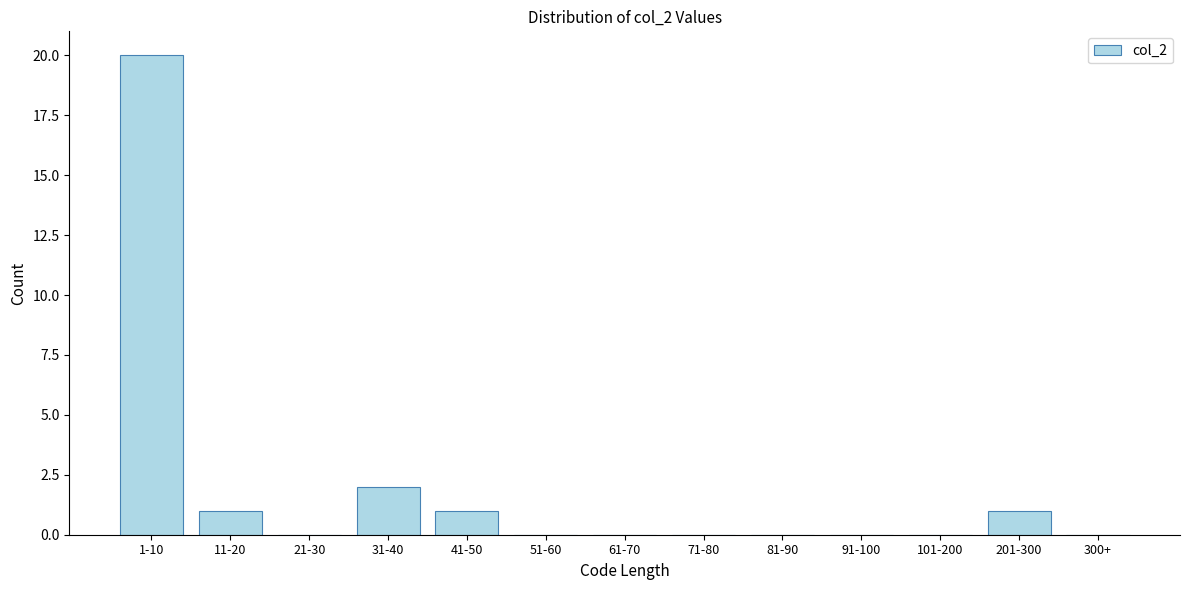

Reading left to right, what are all the values shown in this chart?

1-10=20	11-20=1	21-30=0	31-40=2	41-50=1	51-60=0	61-70=0	71-80=0	81-90=0	91-100=0	101-200=0	201-300=1	300+=0